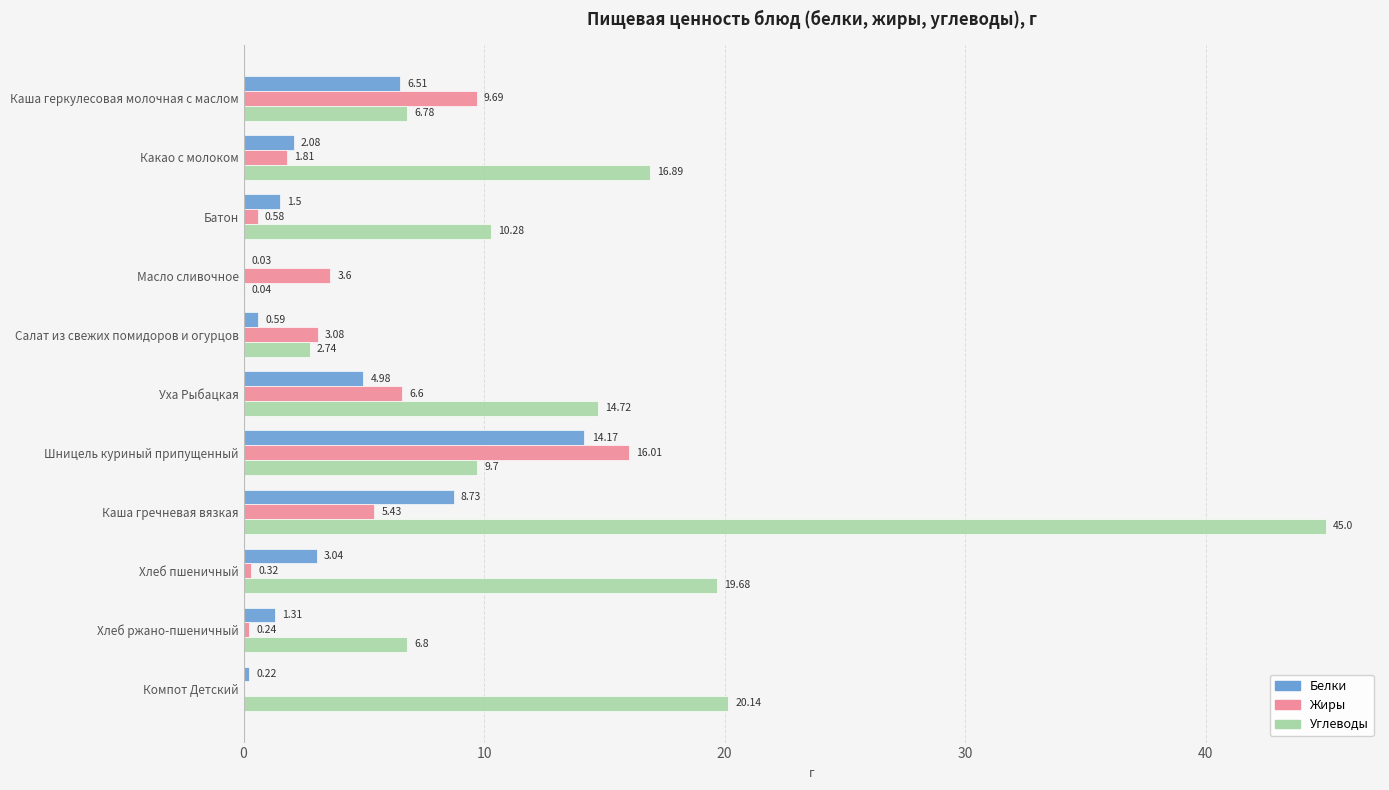

What is the average value of the Жиры series?

4.3